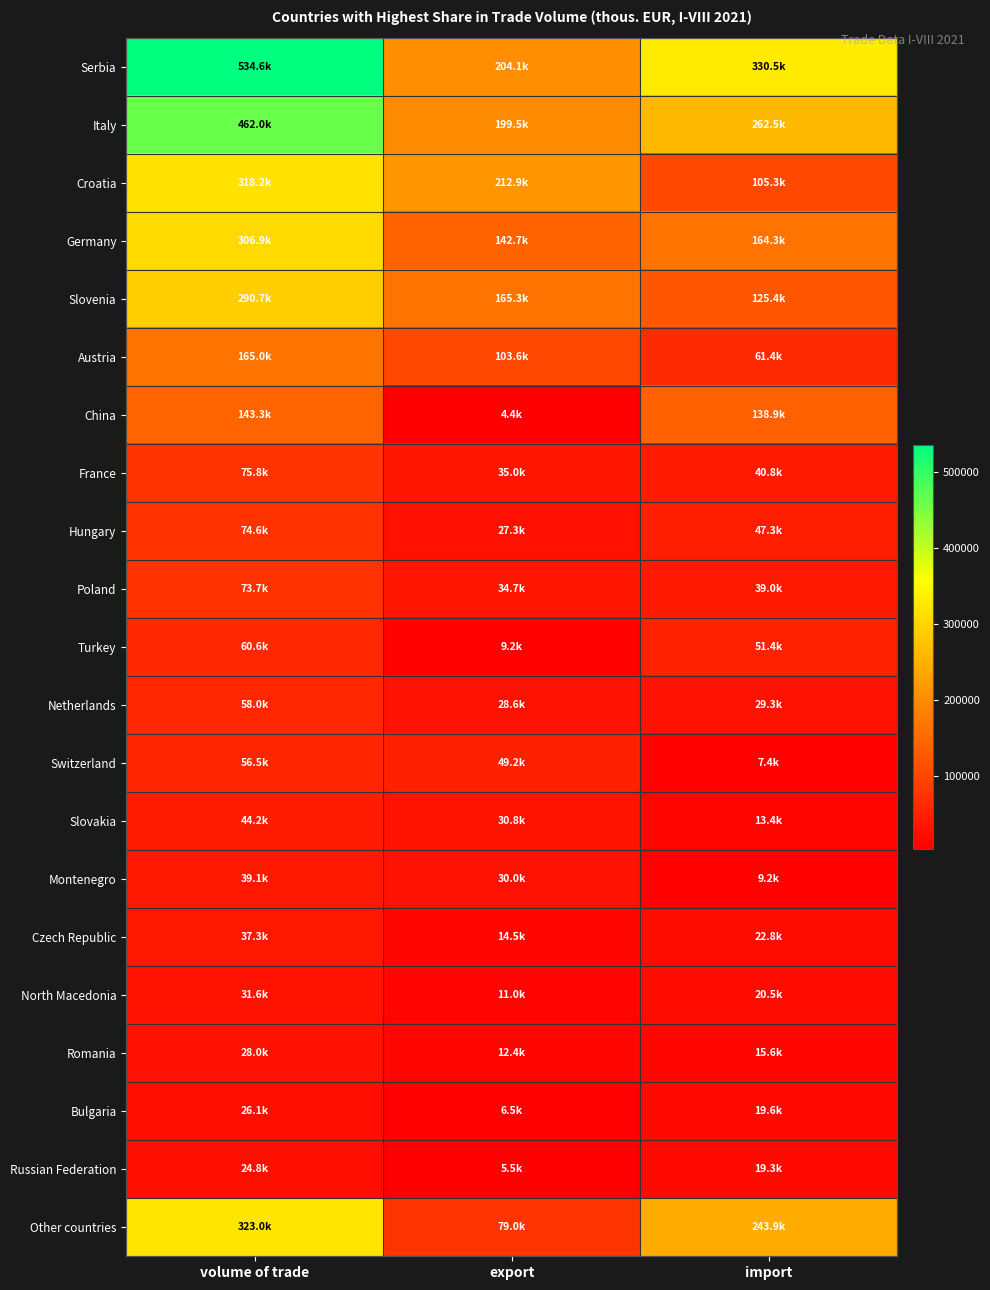

At how many categories does at least one series exceed 166711?

3